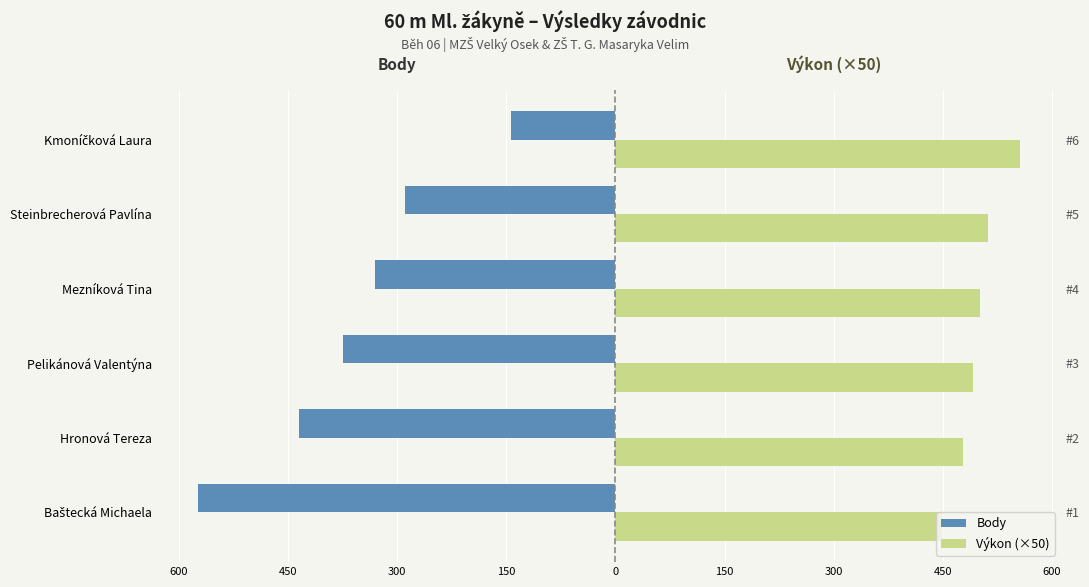

How many groups of bars are there?

6